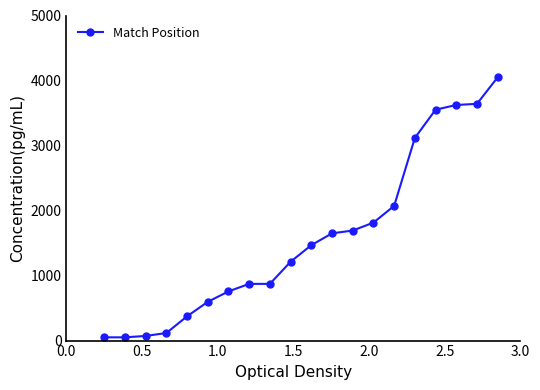

What is the average value?

1582.4